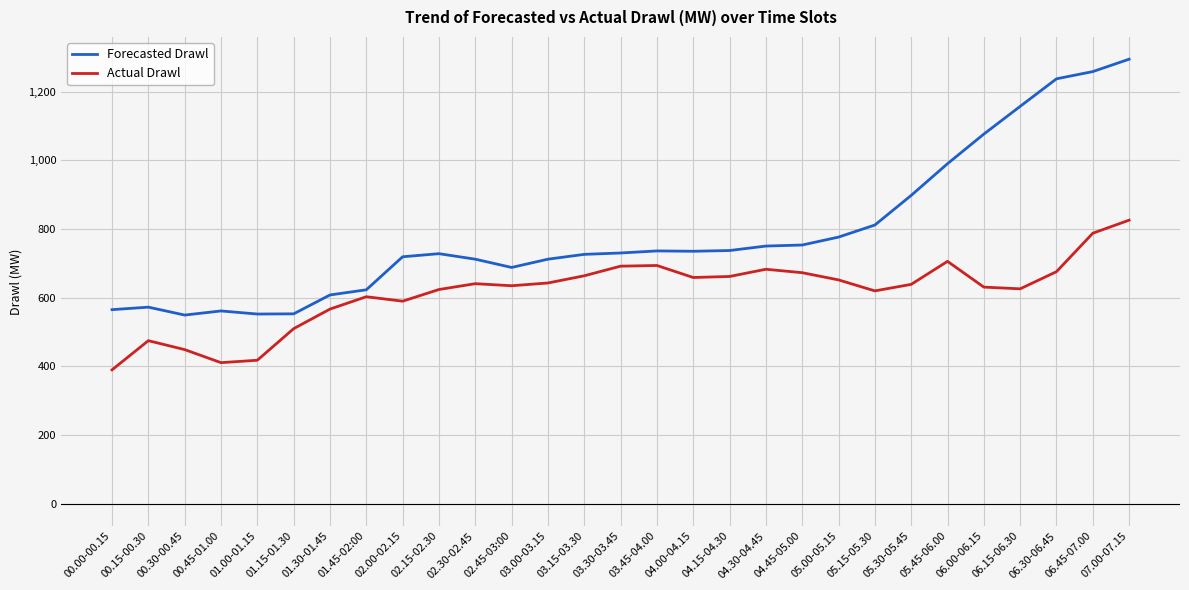

What is the difference between the second highest and second lowest values in the Forecasted Drawl series?

706.2